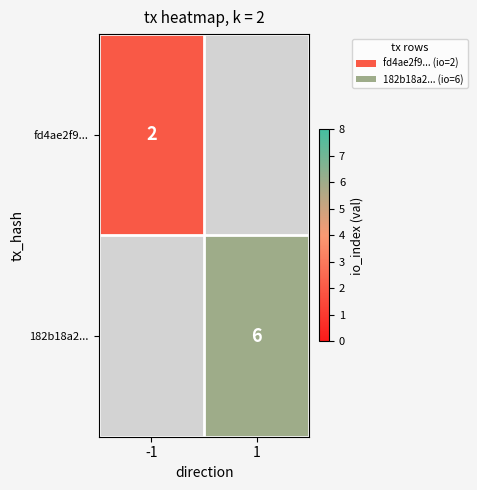

At which category does the chart reach its minimum across all series?

-1